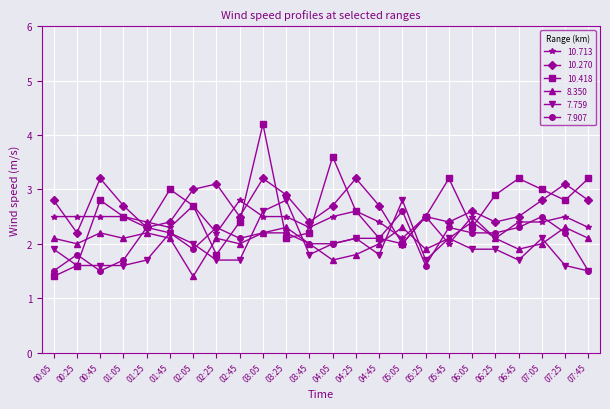

Is it true that 10.418 equals 3.2 at 06:45?

True